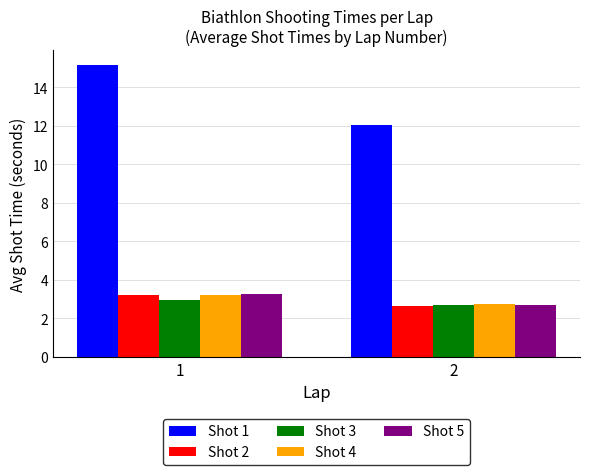

What is the difference between the Shot 4 values at 1 and 2?

0.5